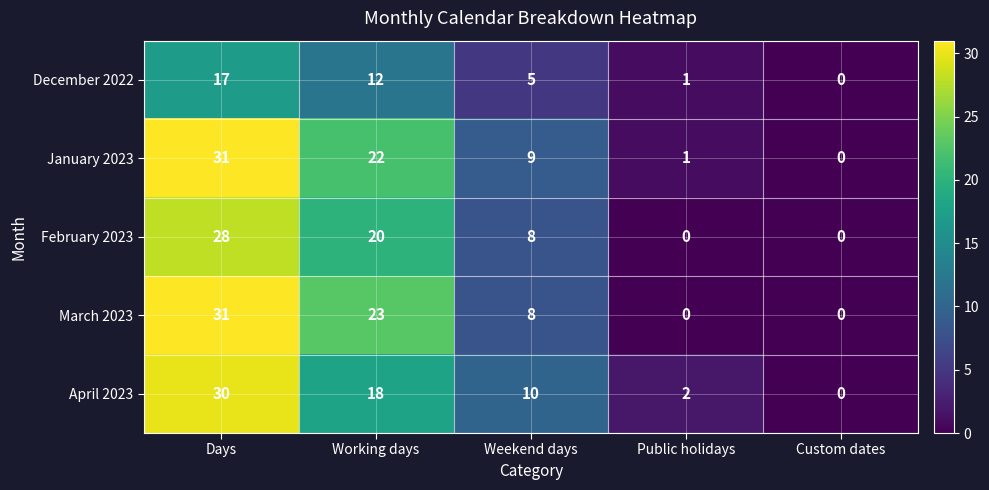

What is the highest value of the December 2022 series?

17